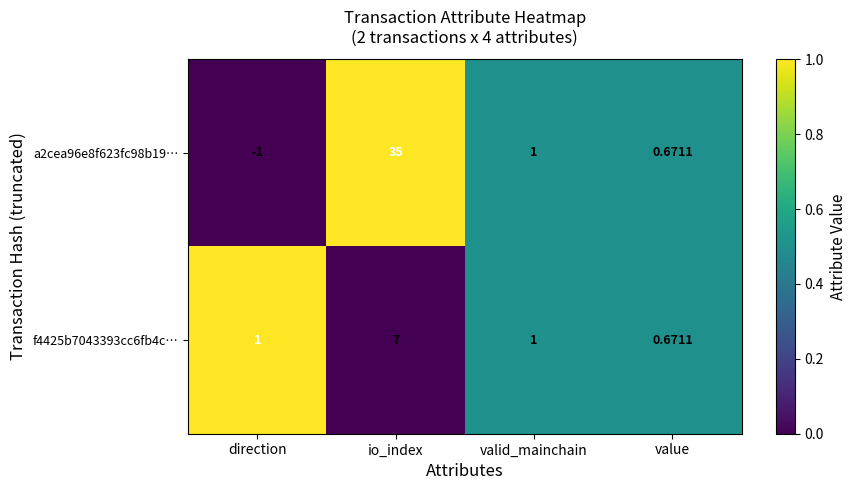

Is the value of a2cea96e8f623fc98b19… at io_index greater than the value of f4425b7043393cc6fb4c… at valid_mainchain?

Yes